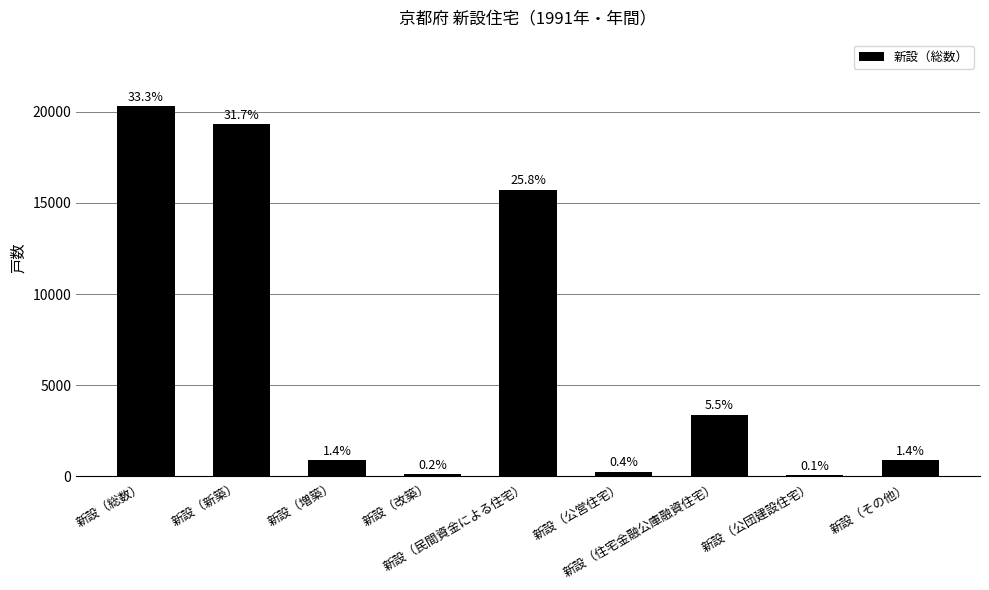

Which has a higher value, 新設（住宅金融公庫融資住宅） or 新設（総数）?

新設（総数）